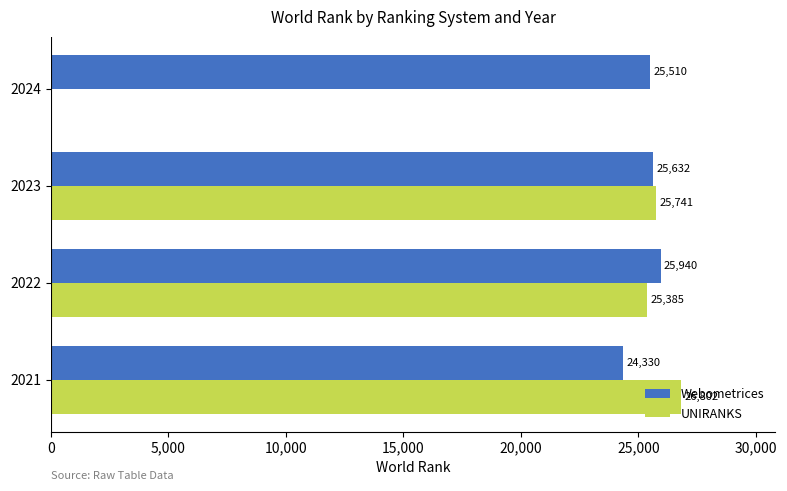

What is the minimum value for Webometrices?

24330